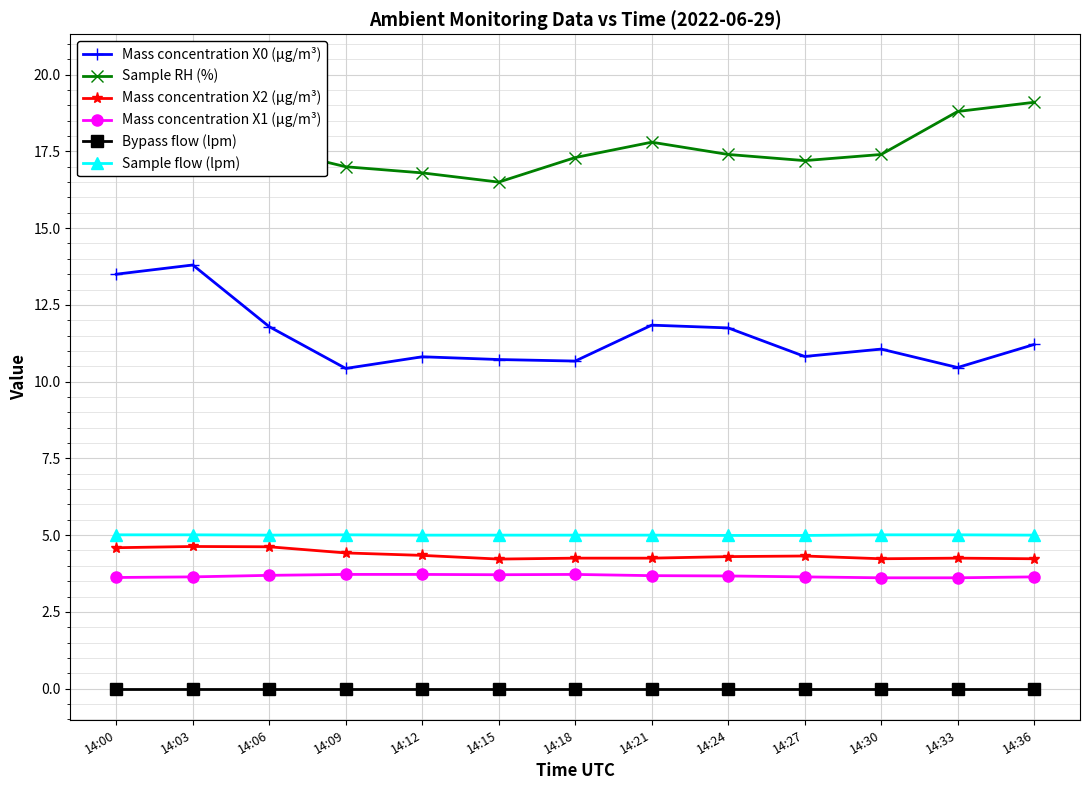

Count the number of data series in this chart.

6